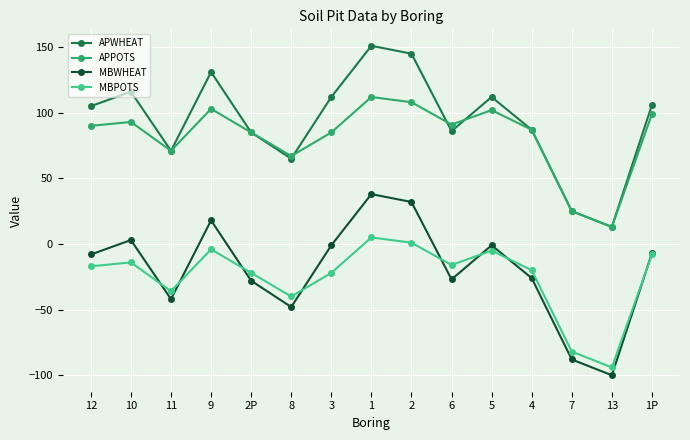

Rank the series by their maximum value, from highest to lowest.

APWHEAT, APPOTS, MBWHEAT, MBPOTS